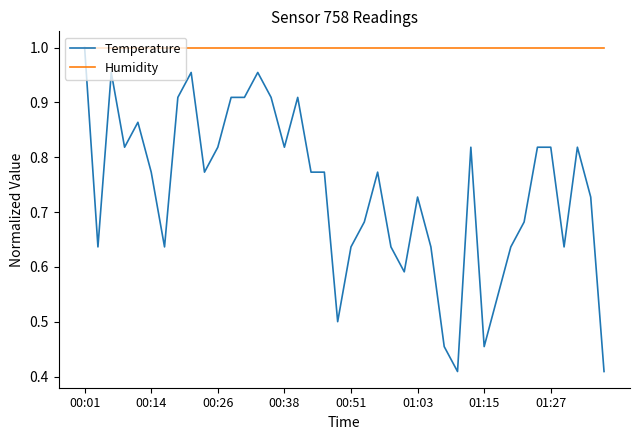

What are all the series names shown in the legend?

Temperature, Humidity